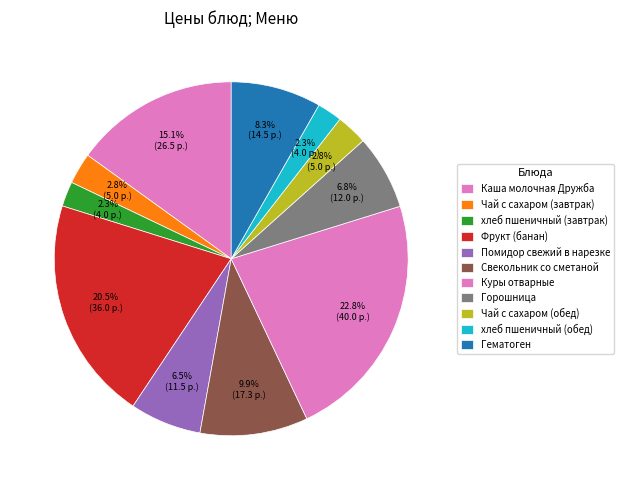

To the nearest percent, what percentage of the pie is Каша молочная Дружба?

15%